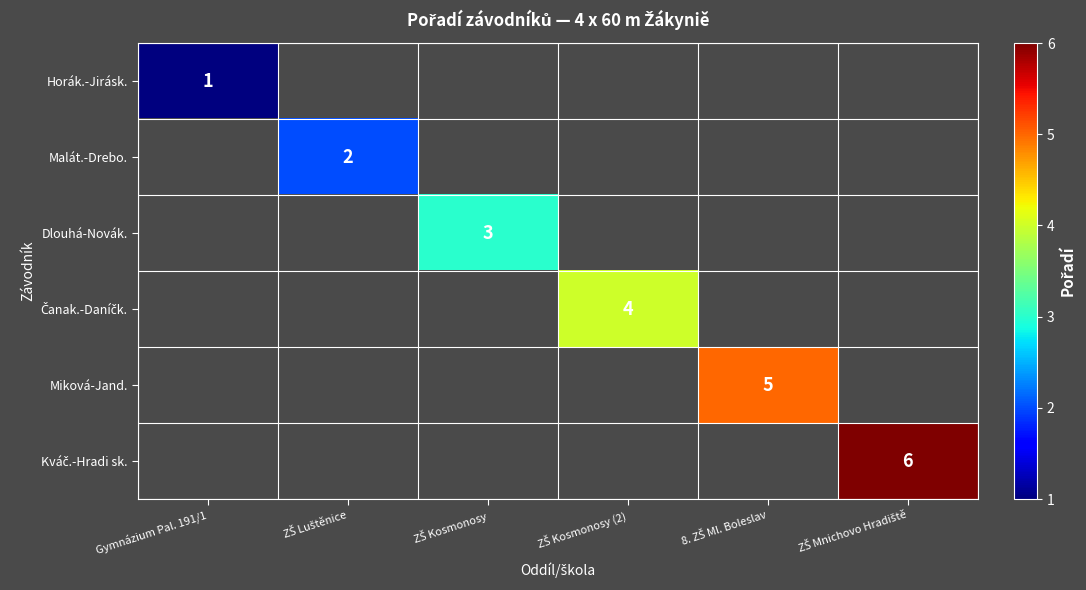

List the series in order of their peak value, lowest first.

Horák.-Jirásk., Malát.-Drebo., Dlouhá-Novák., Čanak.-Daníčk., Miková-Jand., Kváč.-Hradi sk.